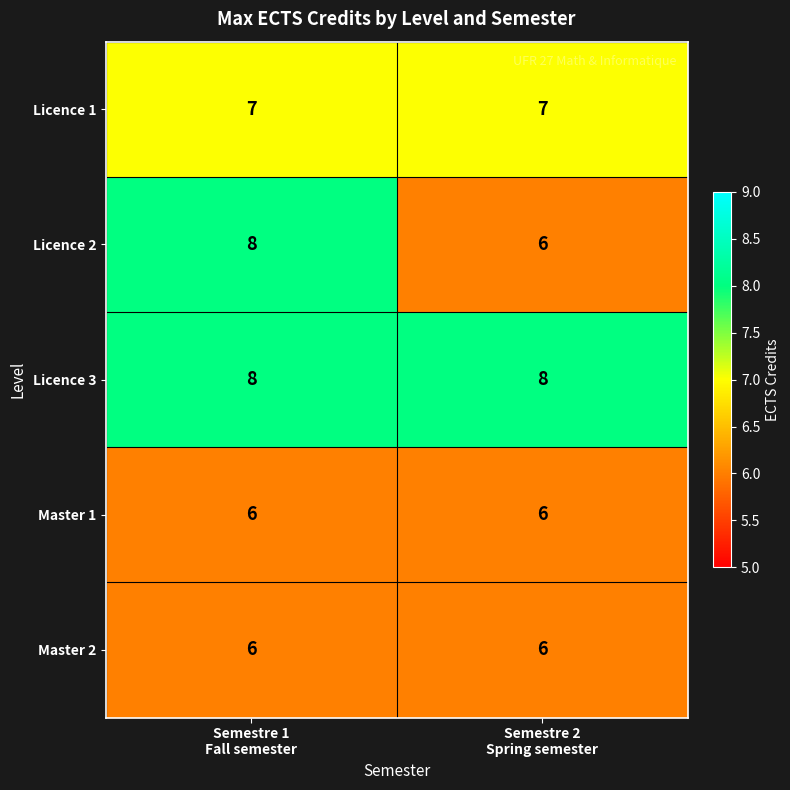

Which series has the largest range (max minus min)?

Licence 2